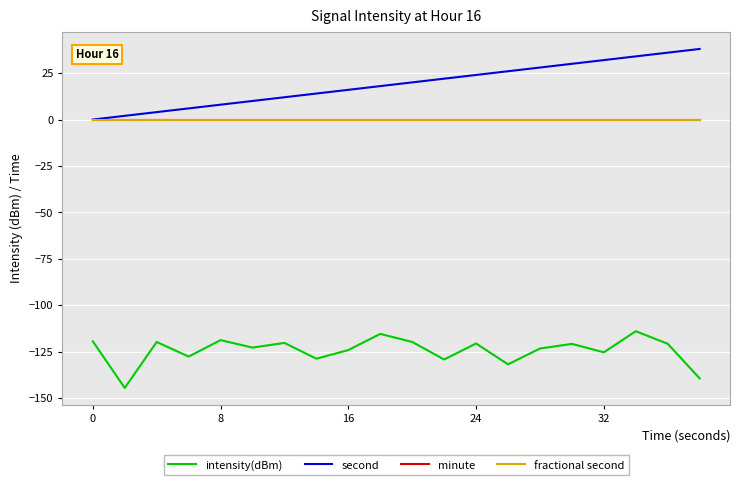

True or false: second and fractional second intersect in this chart.

False